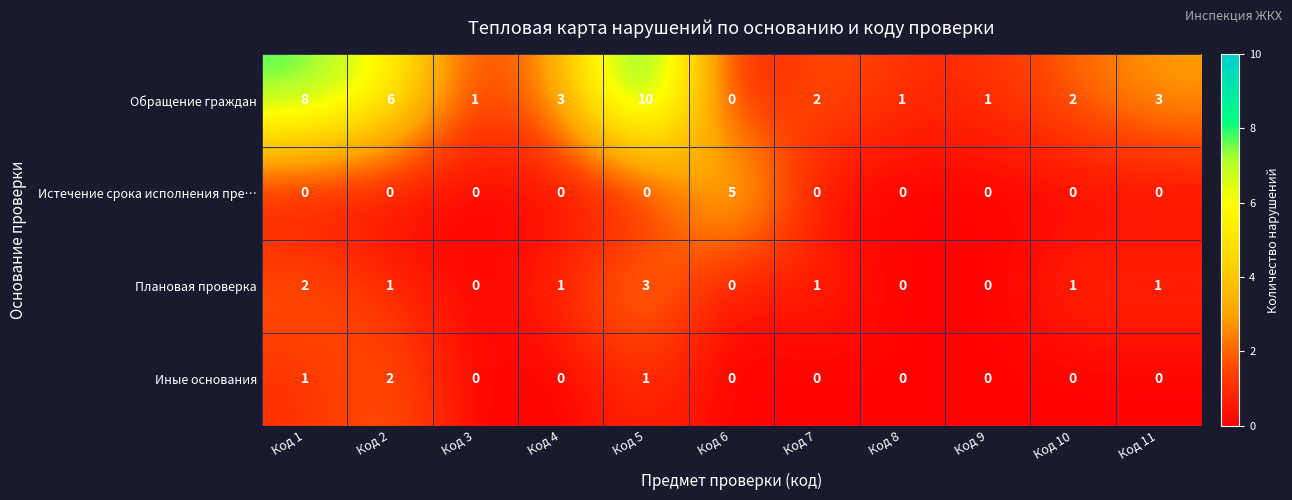

Count the Плановая проверка values in the range 0 to 1.

9